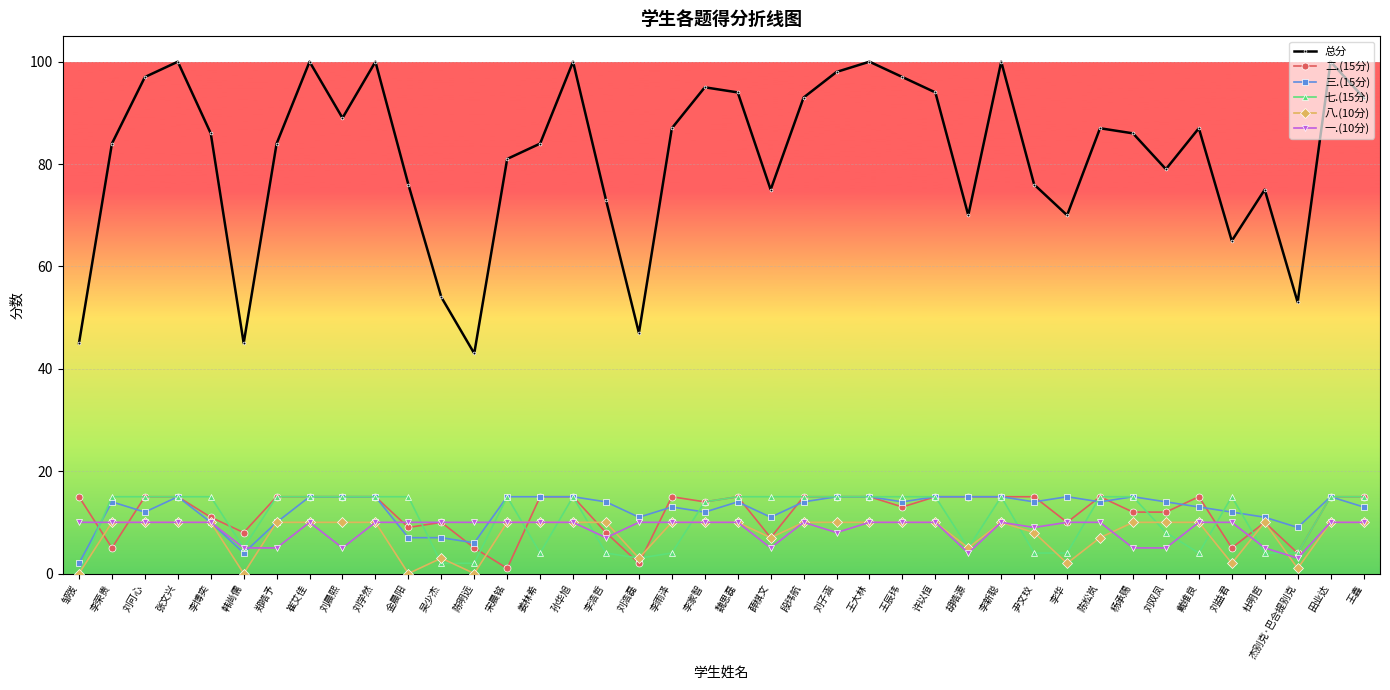

What is the sum of all 七.(15分) values?

431